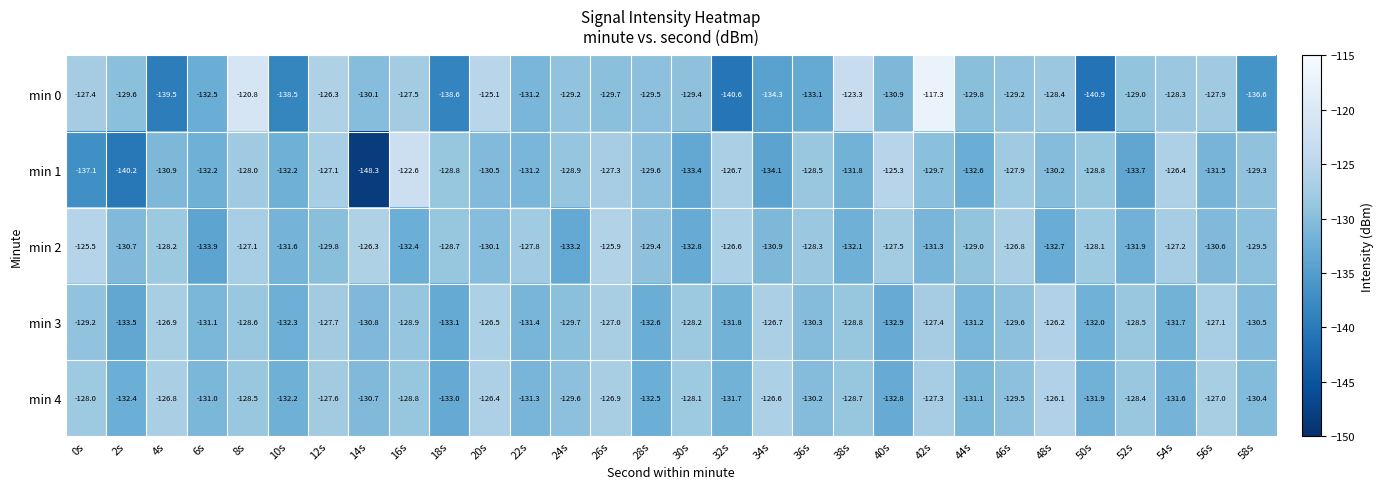

What is the sum of the min 1 values at 58s and 48s?

-259.5